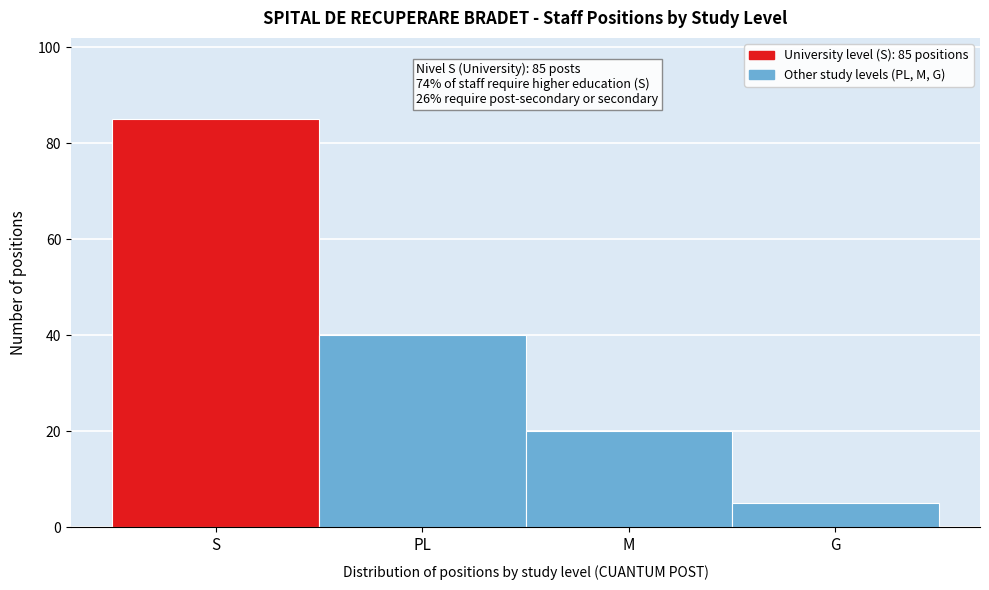

Reading left to right, extract all data points from this chart.

S=85	PL=40	M=20	G=5